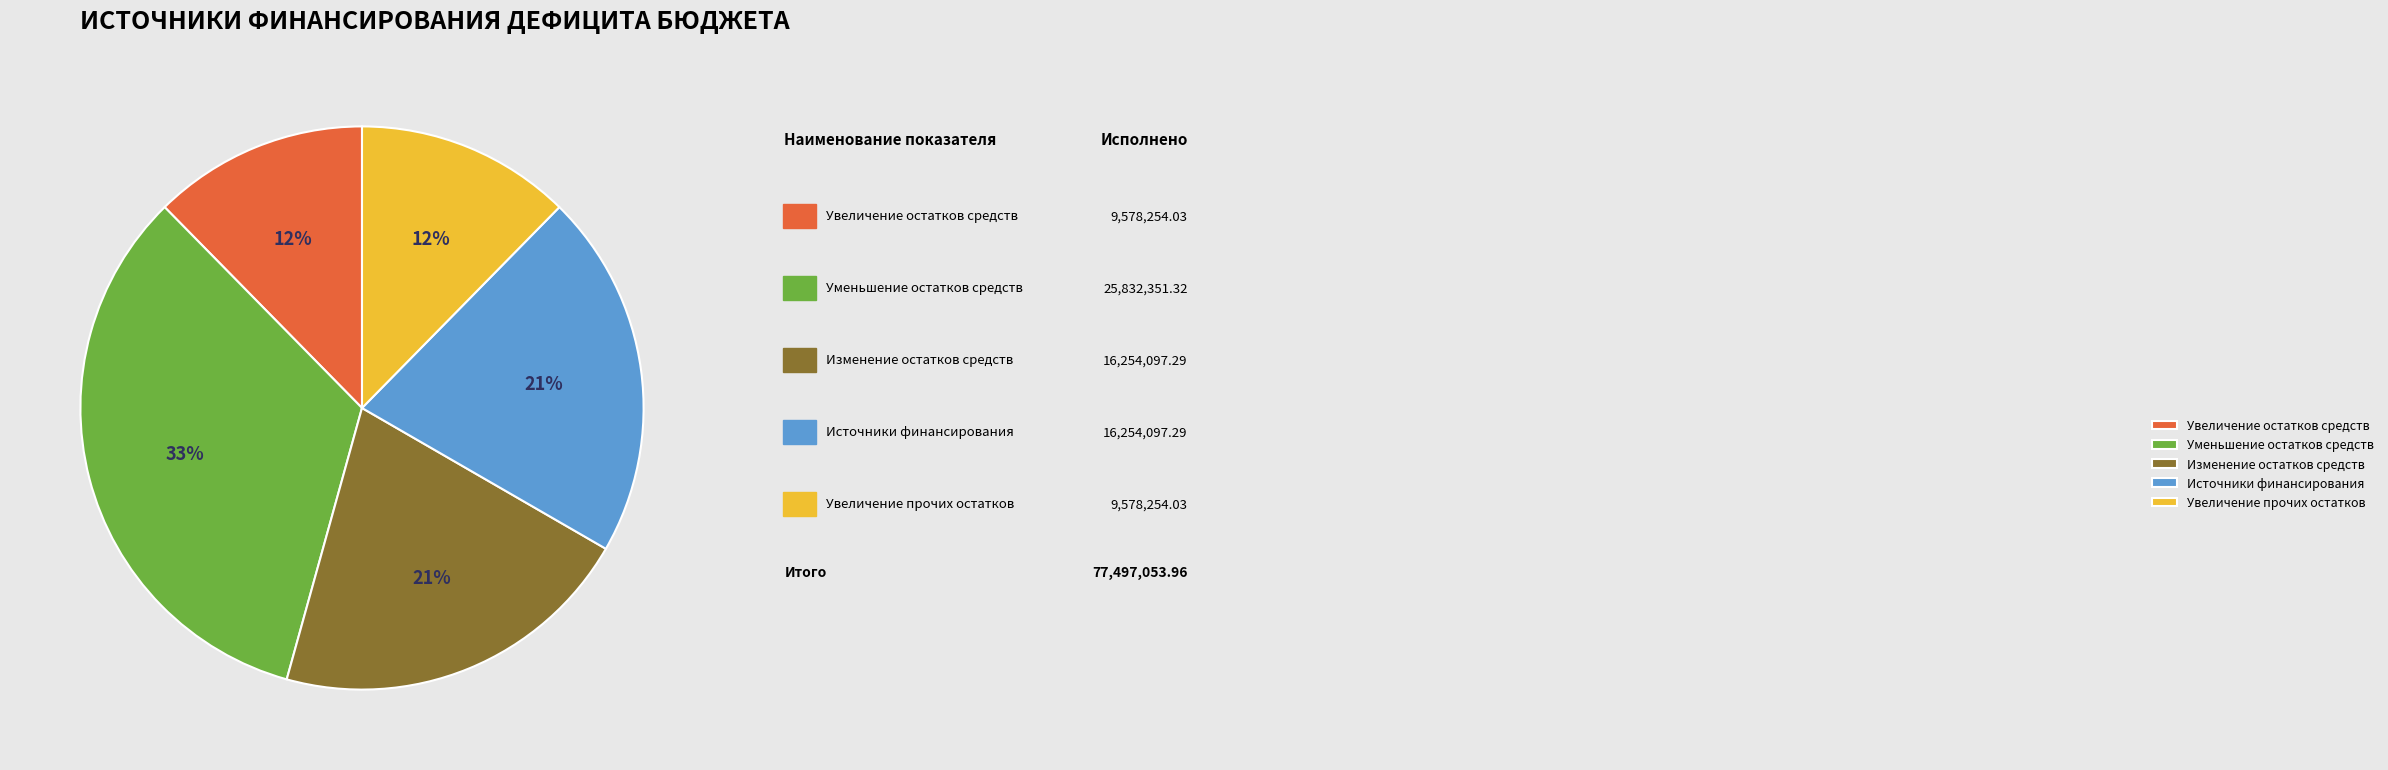

To the nearest percent, what is the average slice percentage?

20%